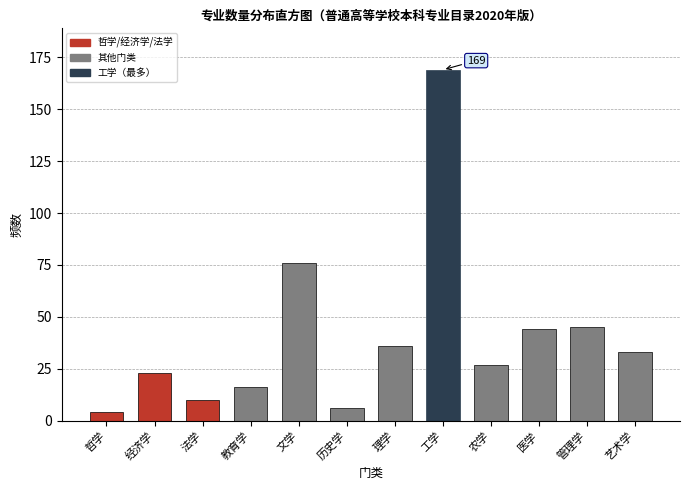

Reading right to left, what are all the values shown in this chart?

33	45	44	27	169	36	6	76	16	10	23	4